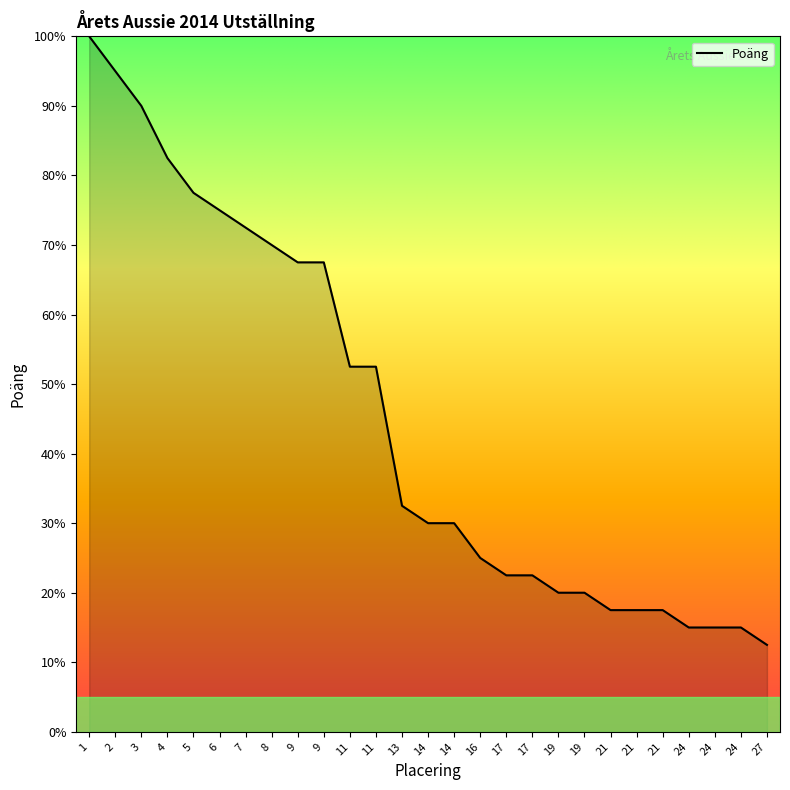

How many lines are shown in the chart?

1